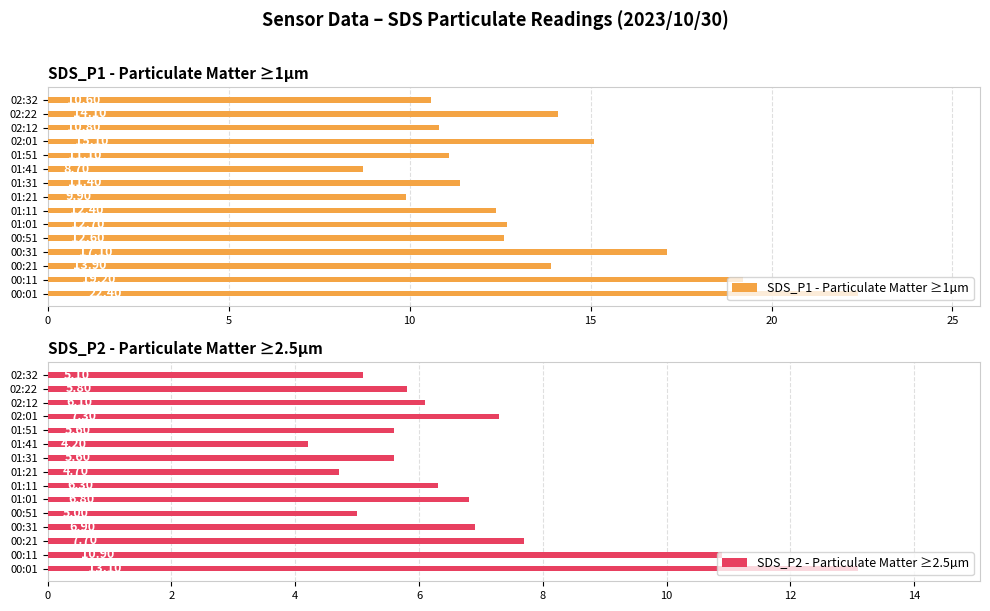

What is the value of the SDS_P2 - Particulate Matter ≥2.5µm bar at the 10th from the left?

4.2